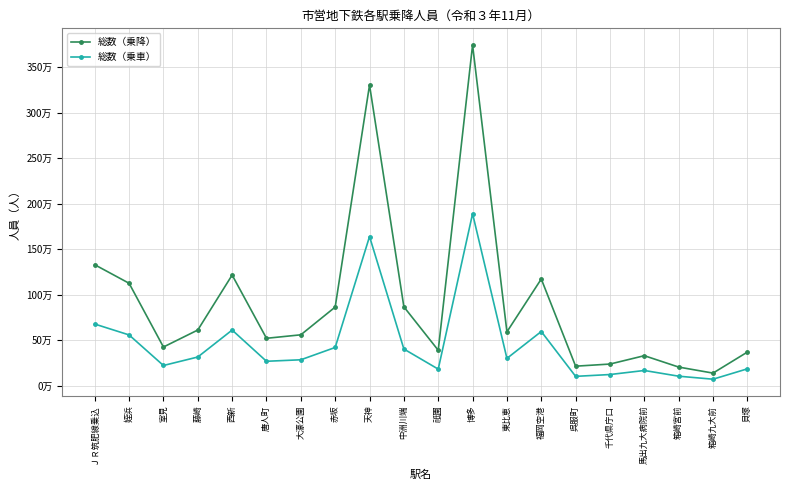

What are all the series names shown in the legend?

総数（乗降）, 総数（乗車）